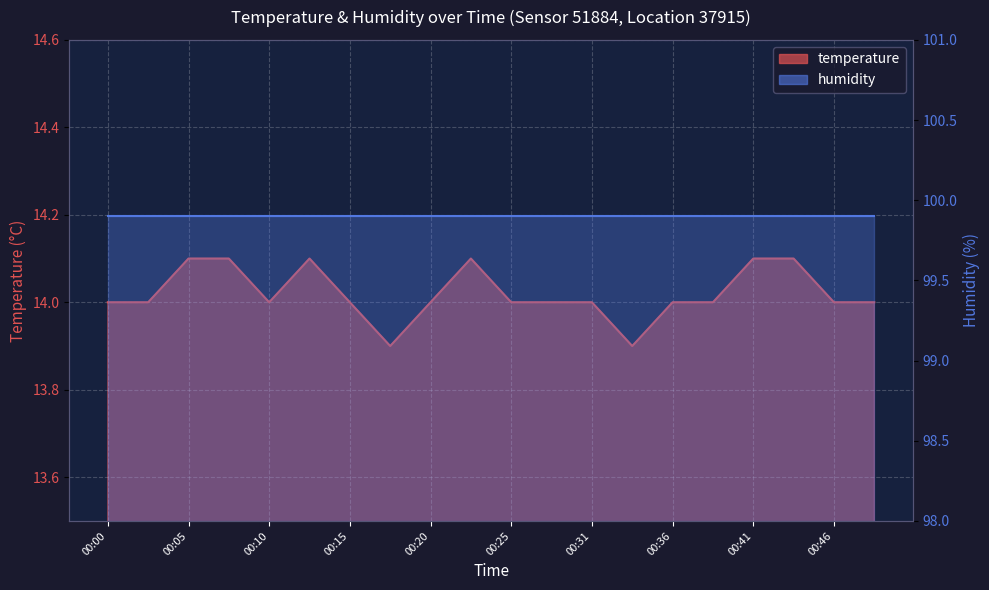

What is the value of the 9th point from the left?

14.0